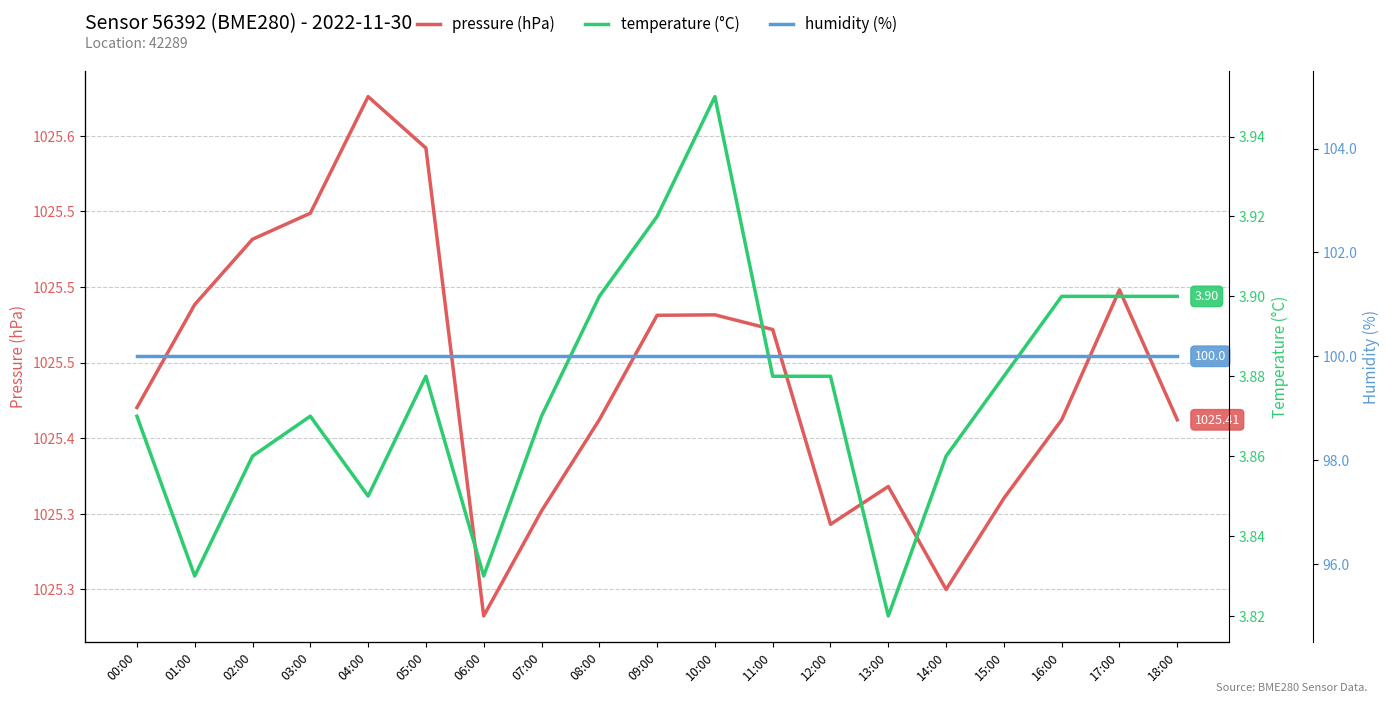

Between 03:00 and 13:00, which is larger?

03:00